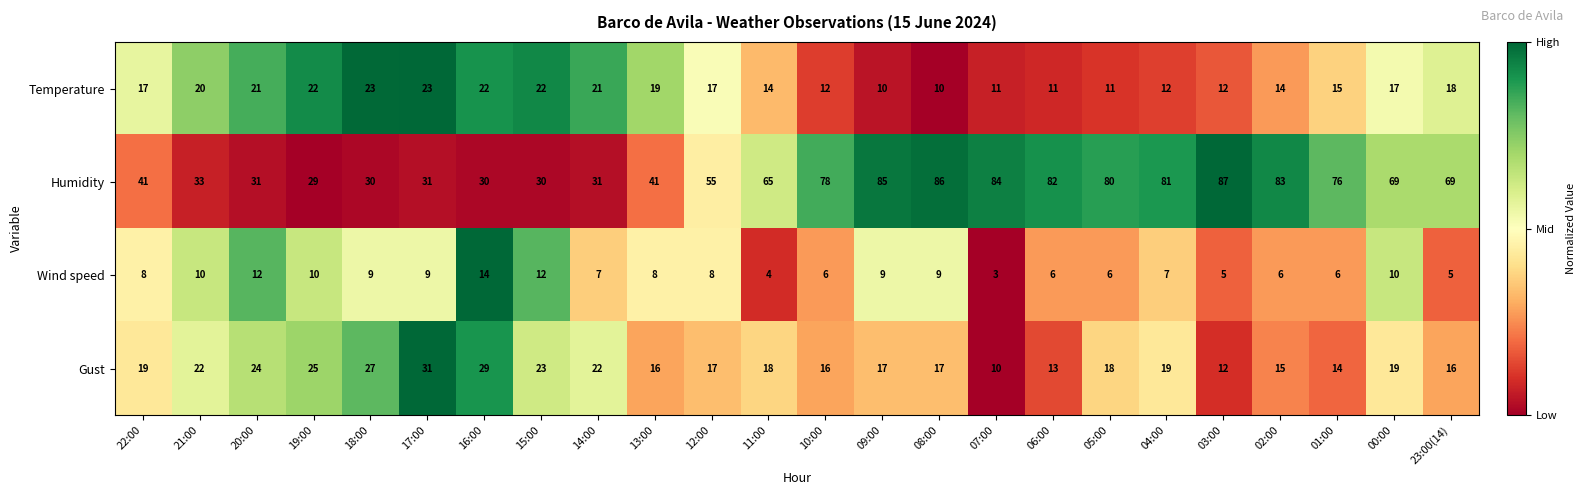

The value of Gust at 00:00 is 19. True or false?

True